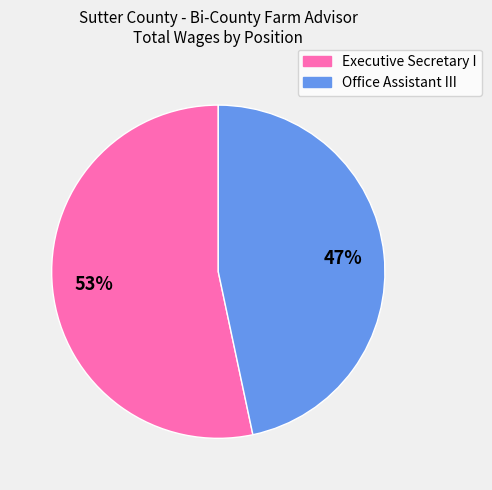

Does Office Assistant III account for over 50% of the chart?

No